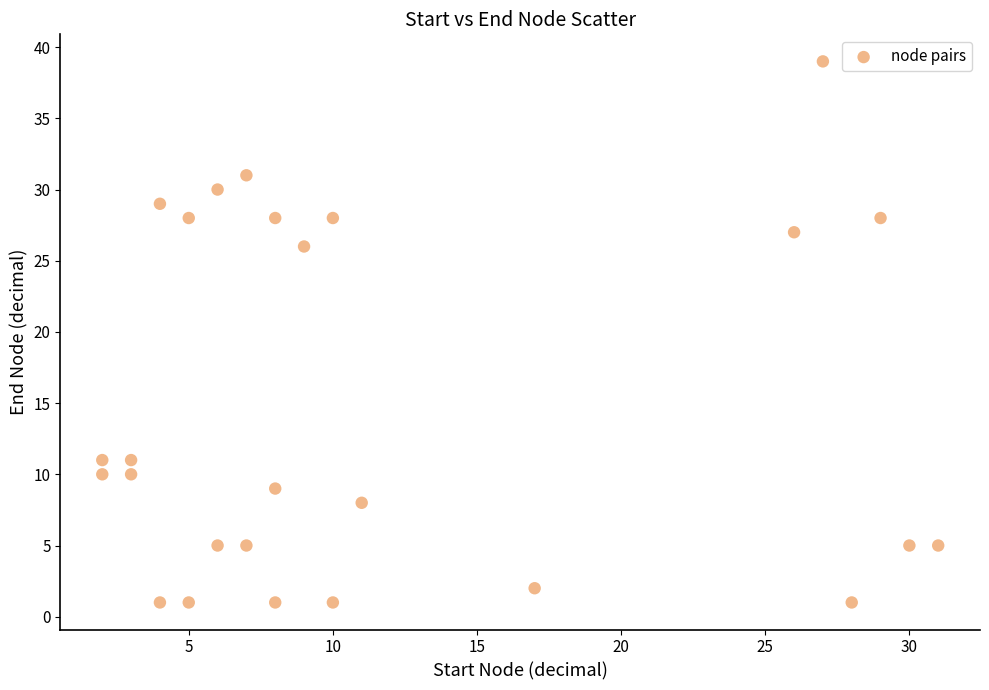

What is the range of Y values (max minus min)?

38